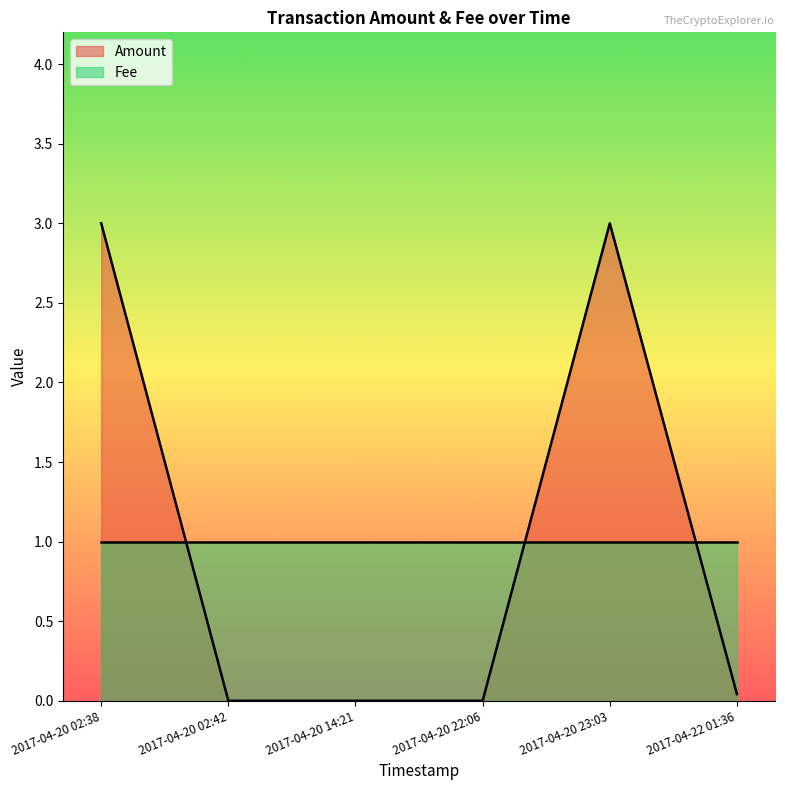

Where do Fee and Amount first cross each other?

2017-04-20 02:38 and 2017-04-20 02:42